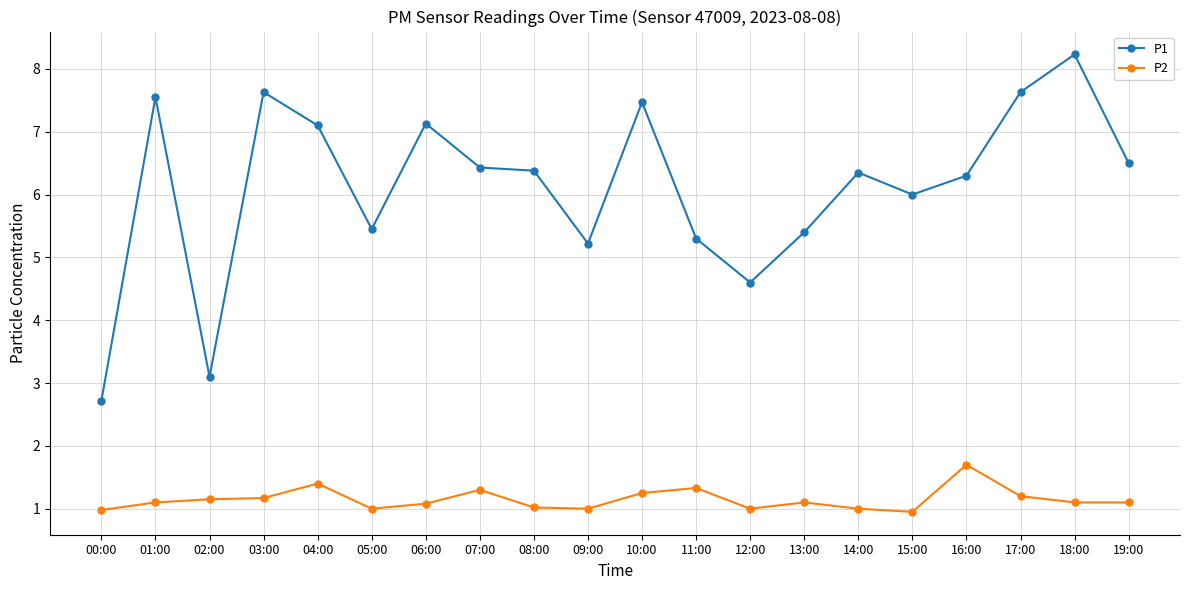

True or false: P2 has more than 2 interior local peaks.

True